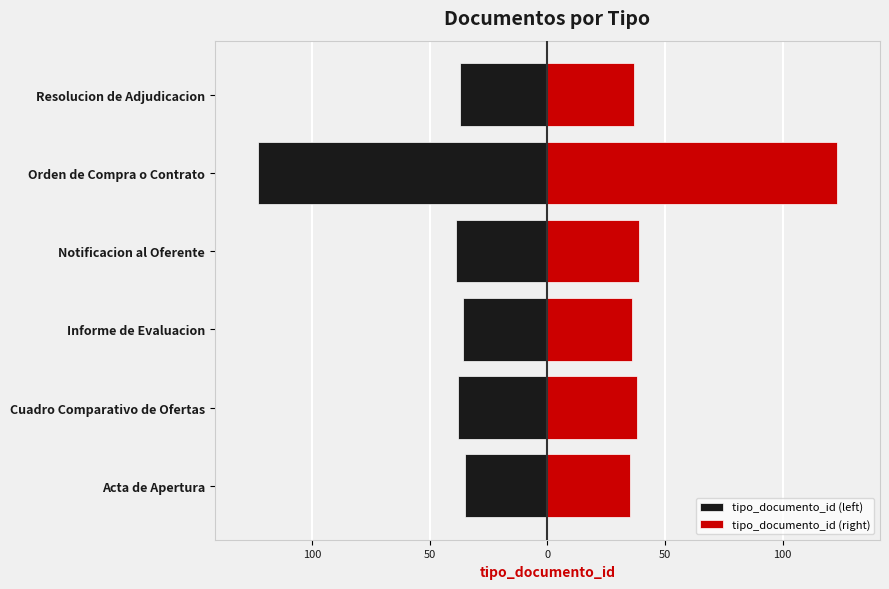

Which series has the largest total across all categories?

tipo_documento_id (right)